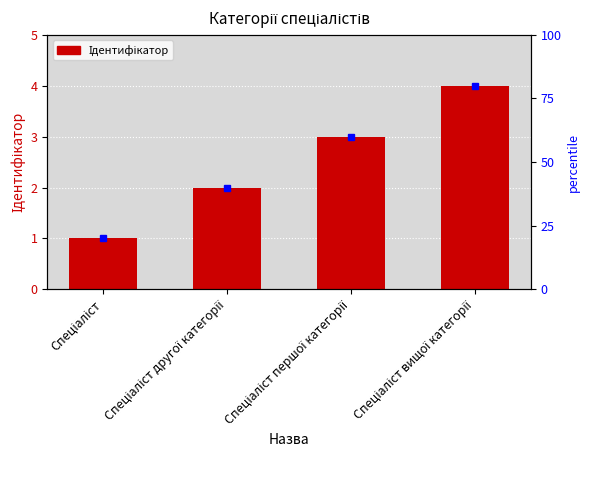

Reading left to right, extract all data points from this chart.

Спеціаліст=1	Спеціаліст другої категорії=2	Спеціаліст першої категорії=3	Спеціаліст вищої категорії=4